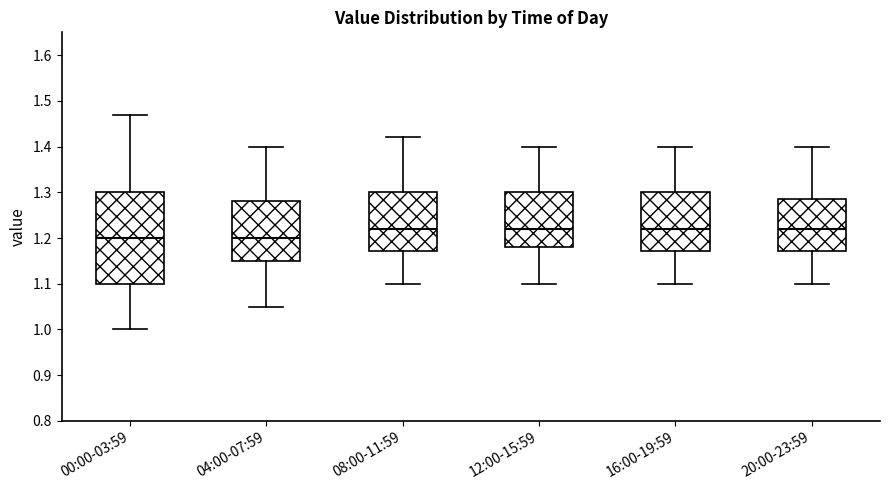

Comparing the boxes themselves (not the whiskers), which one is the tallest?

00:00-03:59